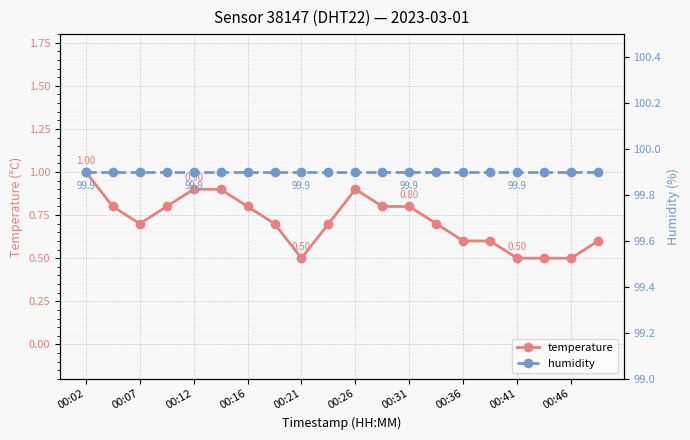

What is the label of the 20th point from the right?

00:02